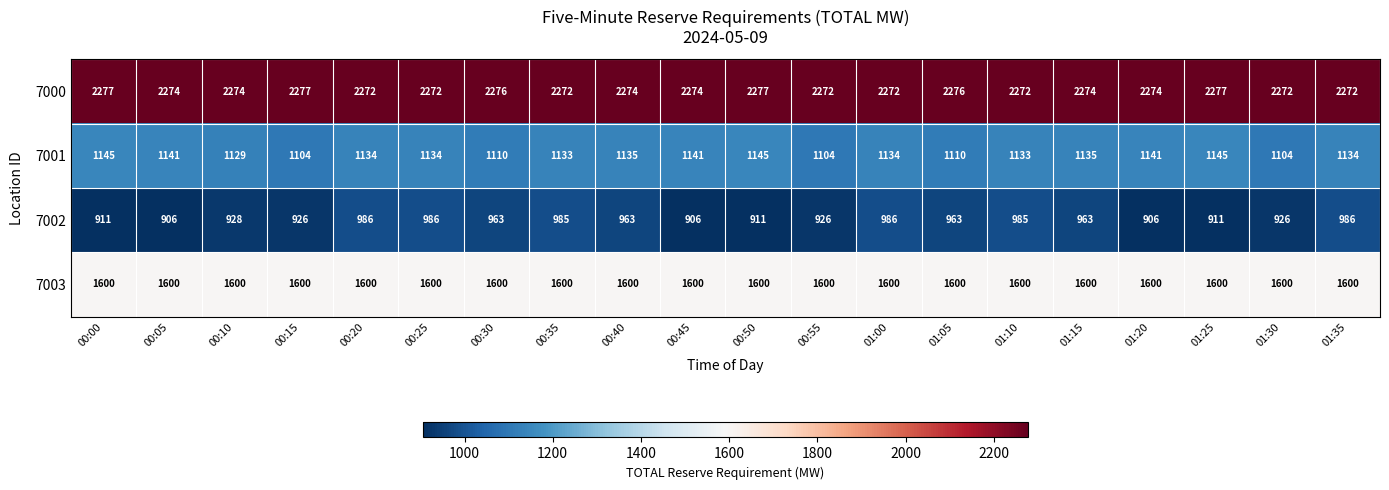

What is the spread (max minus min) of values at 00:25?

1286